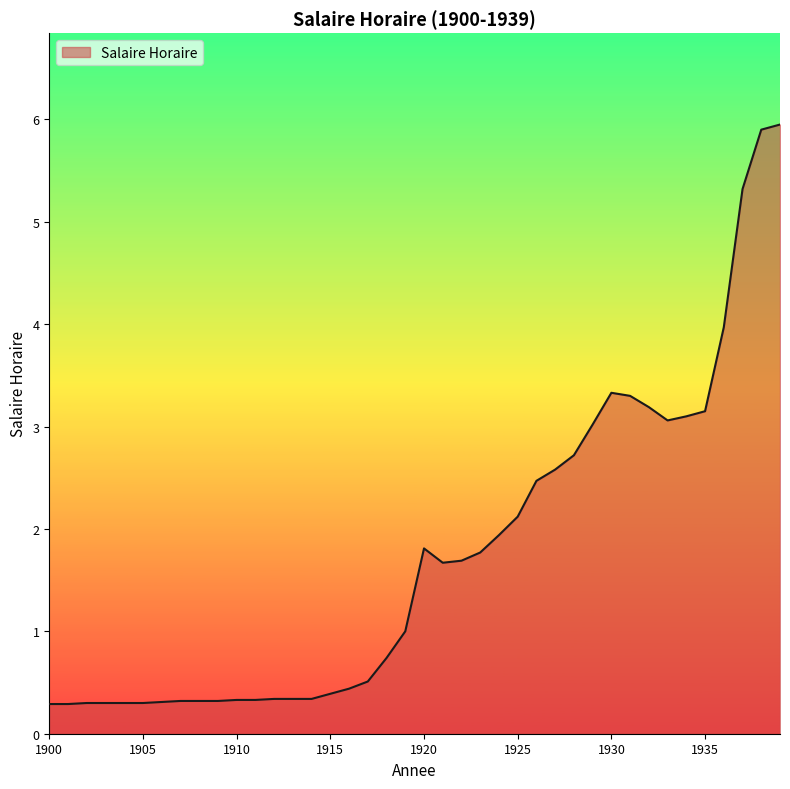

What is the smallest value displayed?

0.3